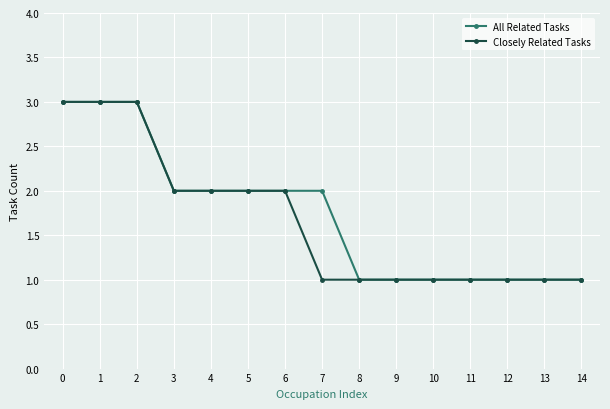

What is the total value across all series at 4?

4